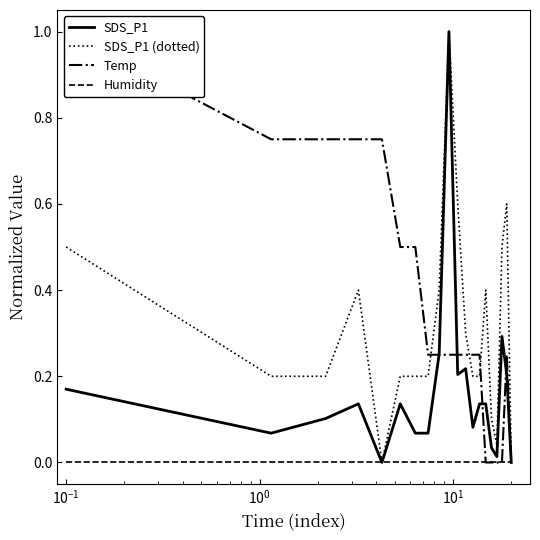

Which series has the largest total across all categories?

Temp